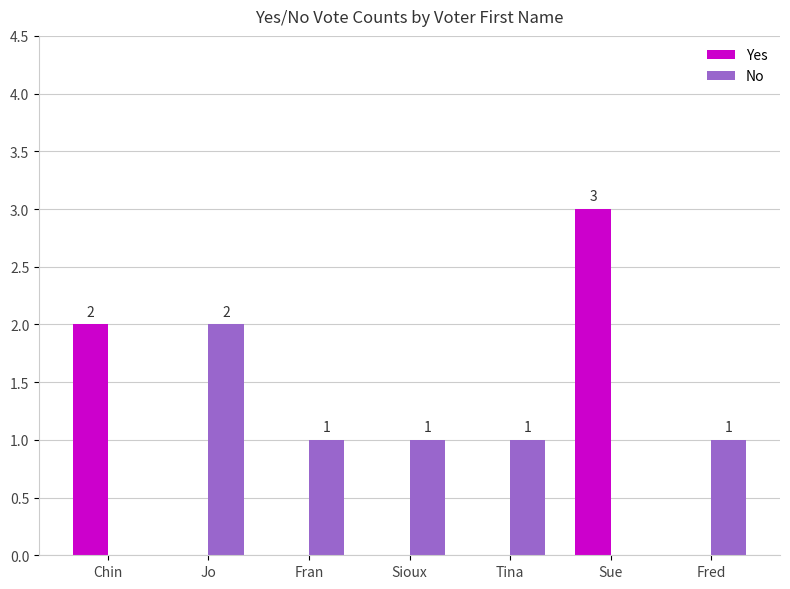

At which label does No first exceed 1?

Jo